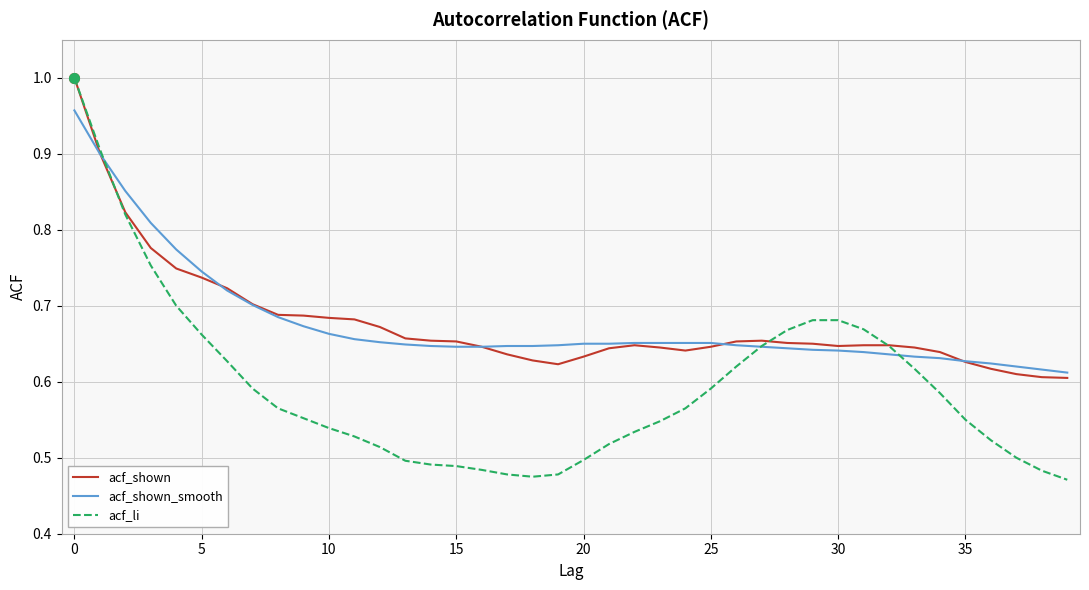

What is the difference between the second highest and minimum values in the acf_shown_smooth series?

0.3